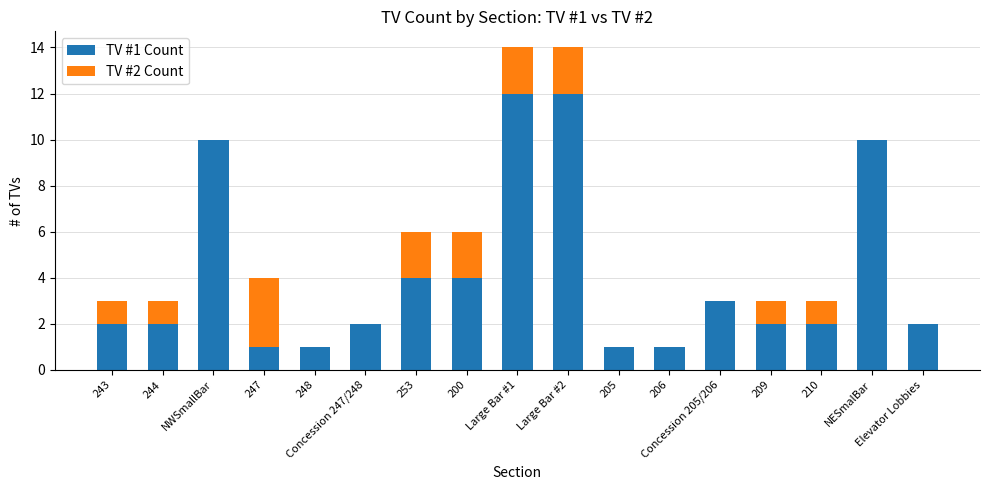

The value of TV #1 Count at Concession 205/206 is 3. True or false?

True